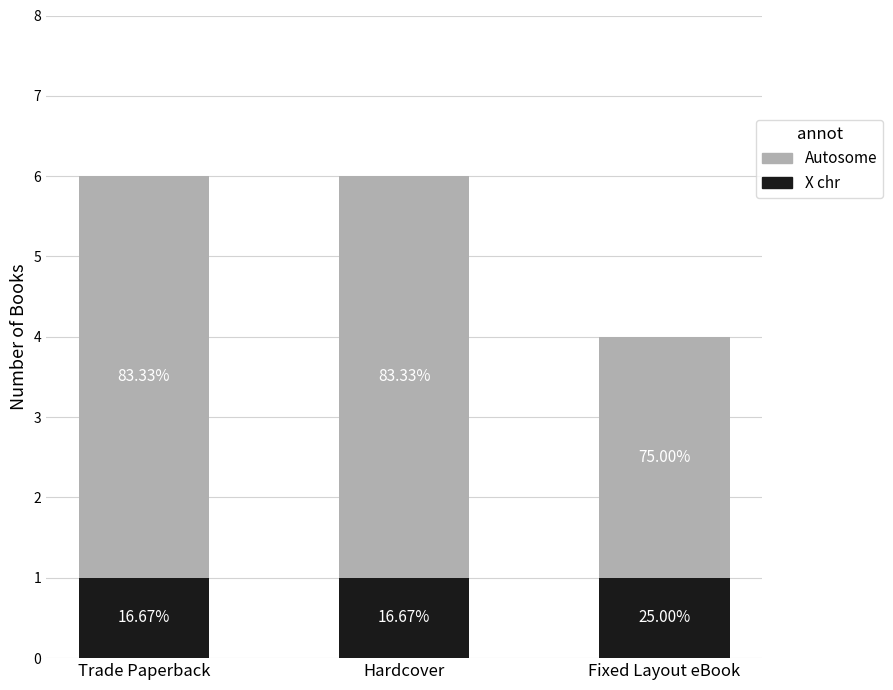

Does the chart contain any negative values?

No